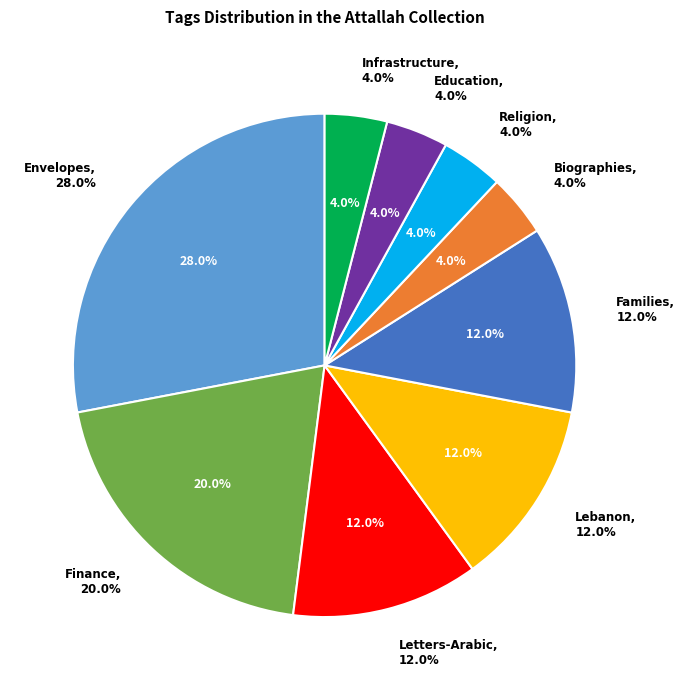

What percentage is the Education slice, to the nearest percent?

4%